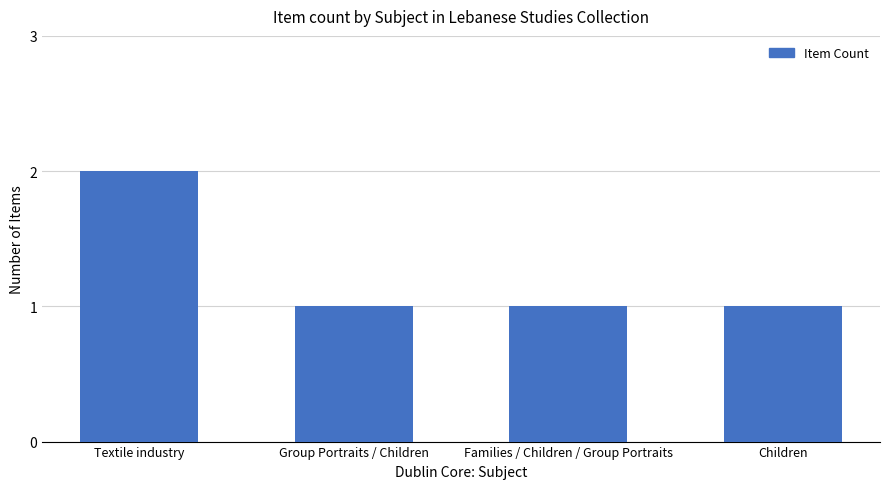

How many values are between 1 and 2?

4